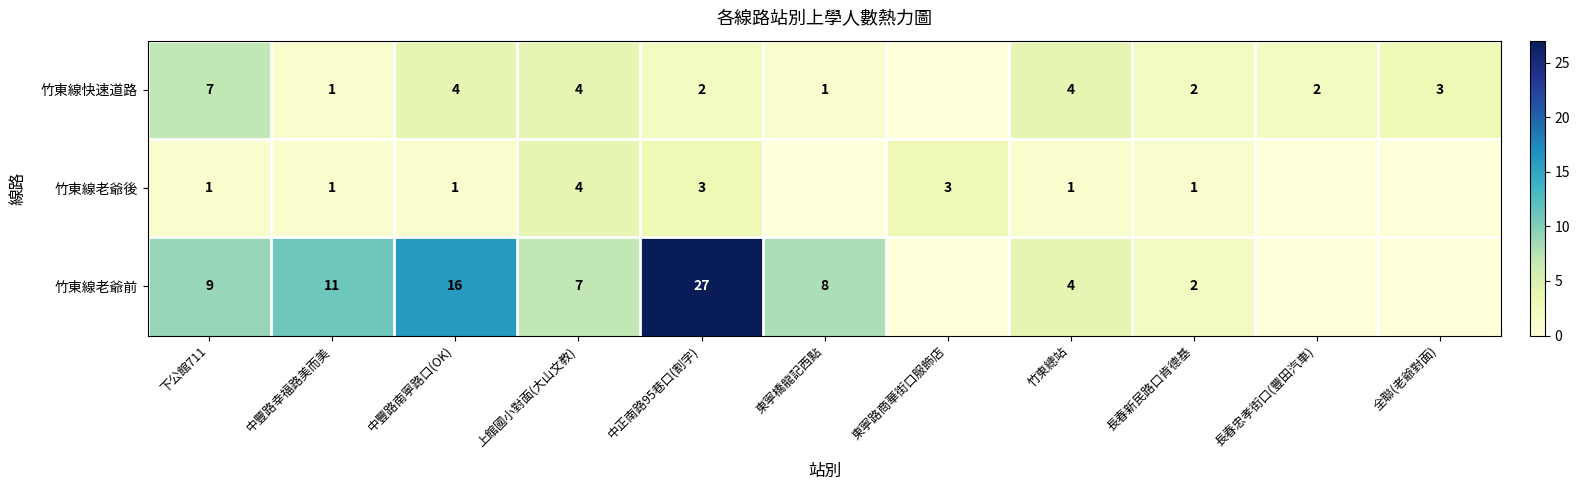

What is the total value across all series at 中豐路南寧路口(OK)?

21